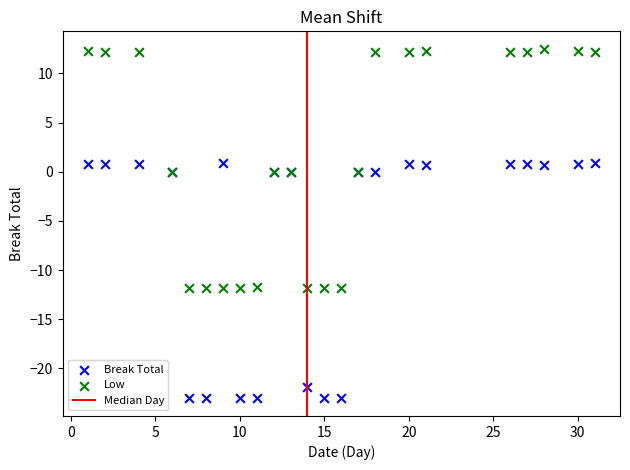

What is the X range (max minus min) for the scatter plot?

30.0